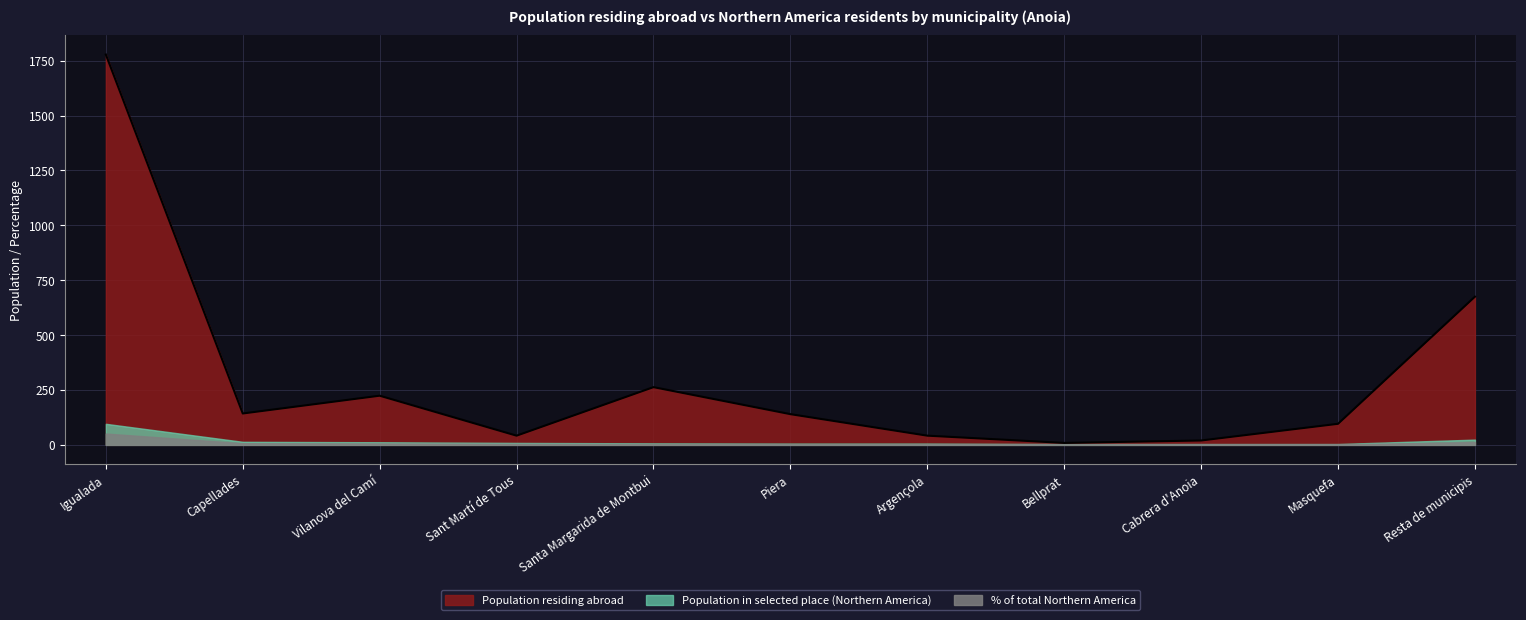

List the labels in order of Population residing abroad value, largest first.

Igualada, Resta de municipis, Santa Margarida de Montbui, Vilanova del Camí, Capellades, Piera, Masquefa, Sant Martí de Tous, Argençola, Cabrera d'Anoia, Bellprat